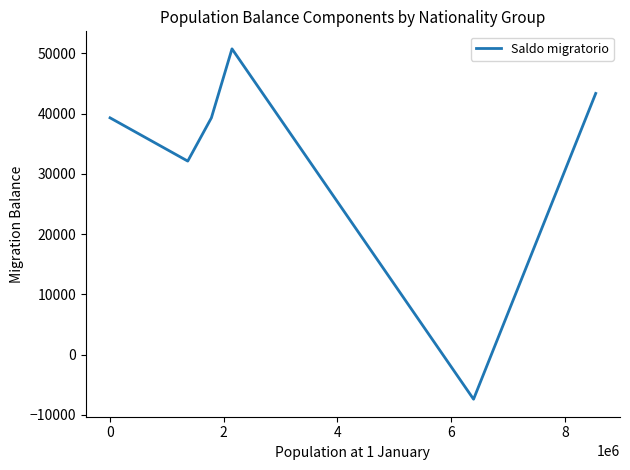

How many points are lower than both their immediate neighbors (excluding endpoints)?

2